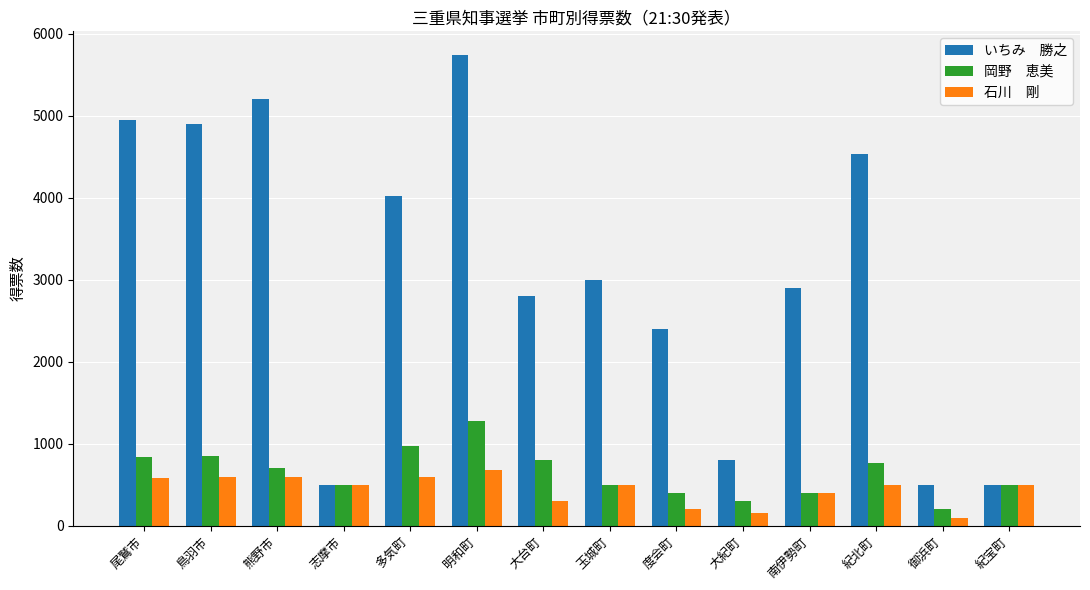

Are the bars horizontal?

No